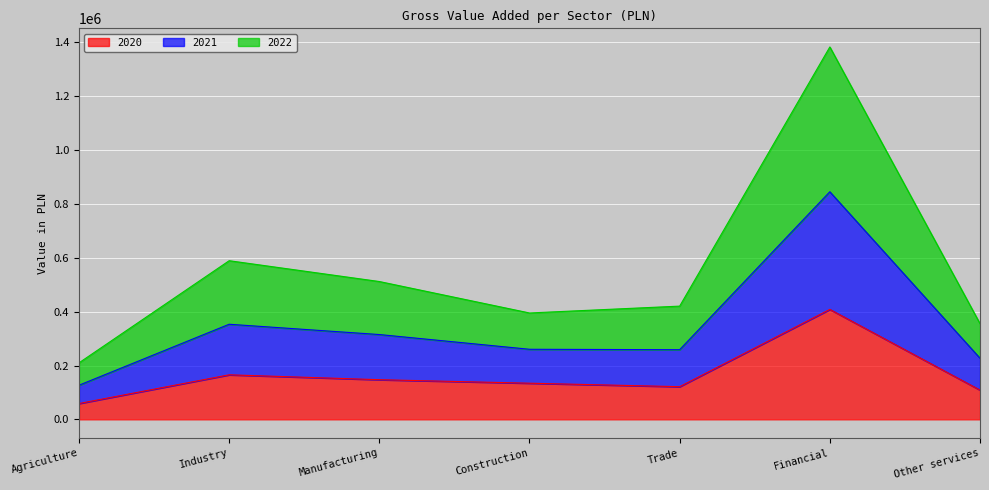

At which category does 2021 reach its first local peak?

Industry